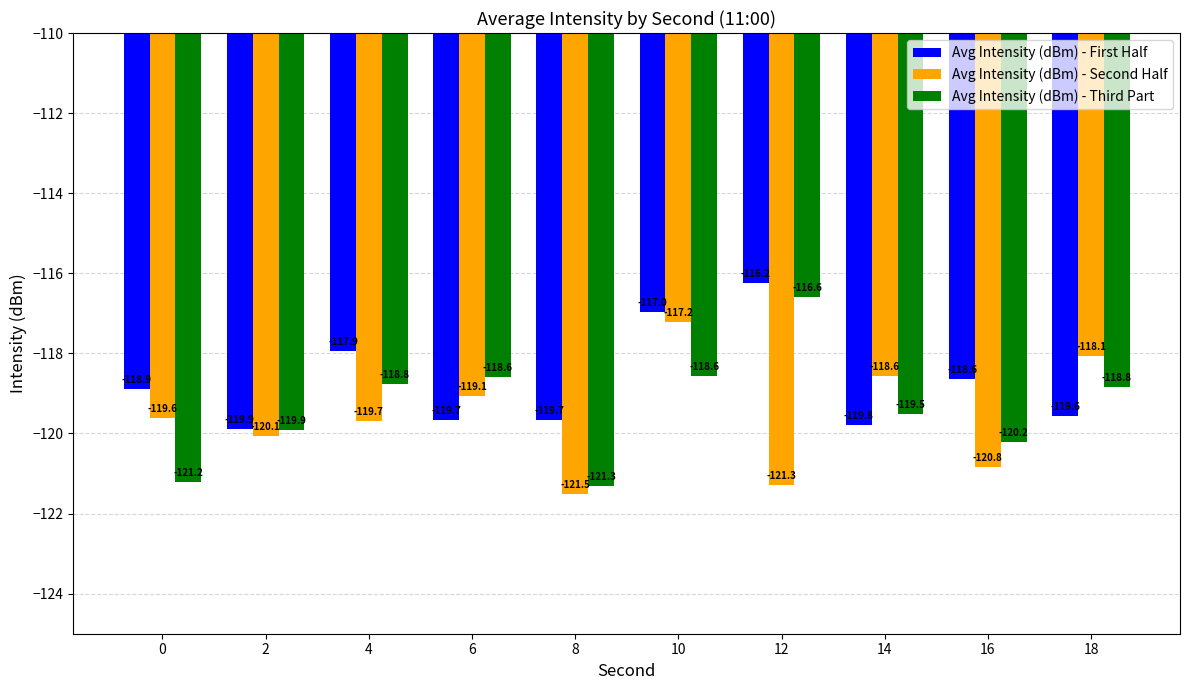

What are all the series names shown in the legend?

Avg Intensity (dBm) - First Half, Avg Intensity (dBm) - Second Half, Avg Intensity (dBm) - Third Part